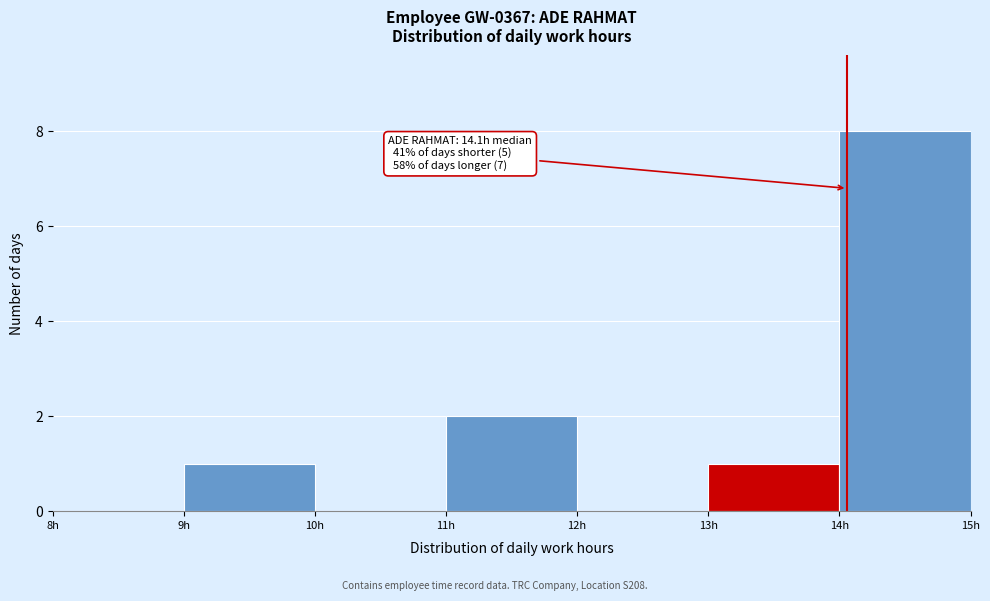

Which range on the x-axis has the tallest bar?

14 to 15